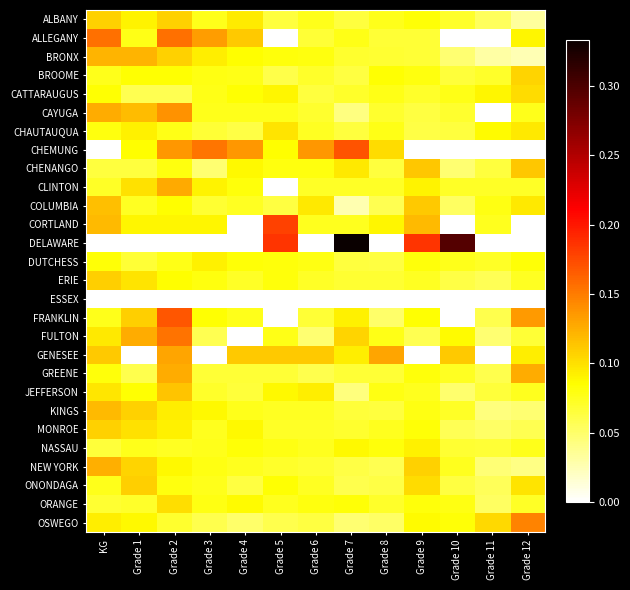

Which has a higher value, Grade 5 or Grade 2?

Grade 2